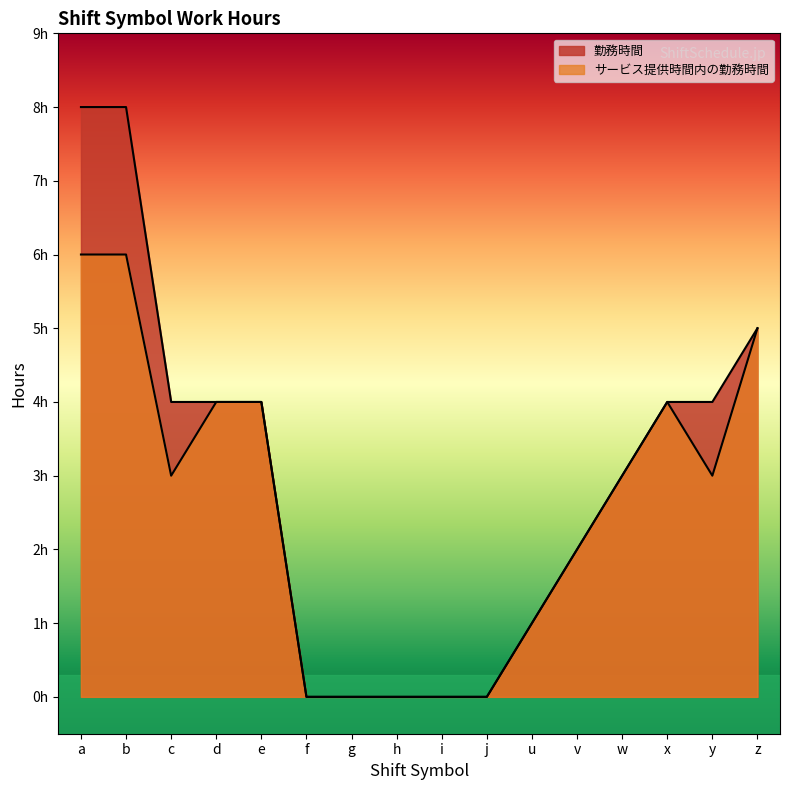

At which label does 勤務時間 reach its minimum?

f